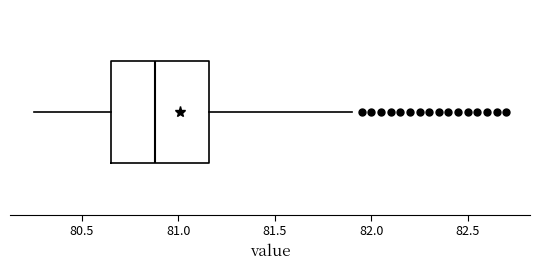

Read this box plot against the x-axis: the position of the median line, the range covered by the box, and the ends of both whiskers. The values are not printed on the chart, so give them approximately, as read against the axis.

median 80.90, box 80.65 to 81.15, whiskers 80.25 to 81.90